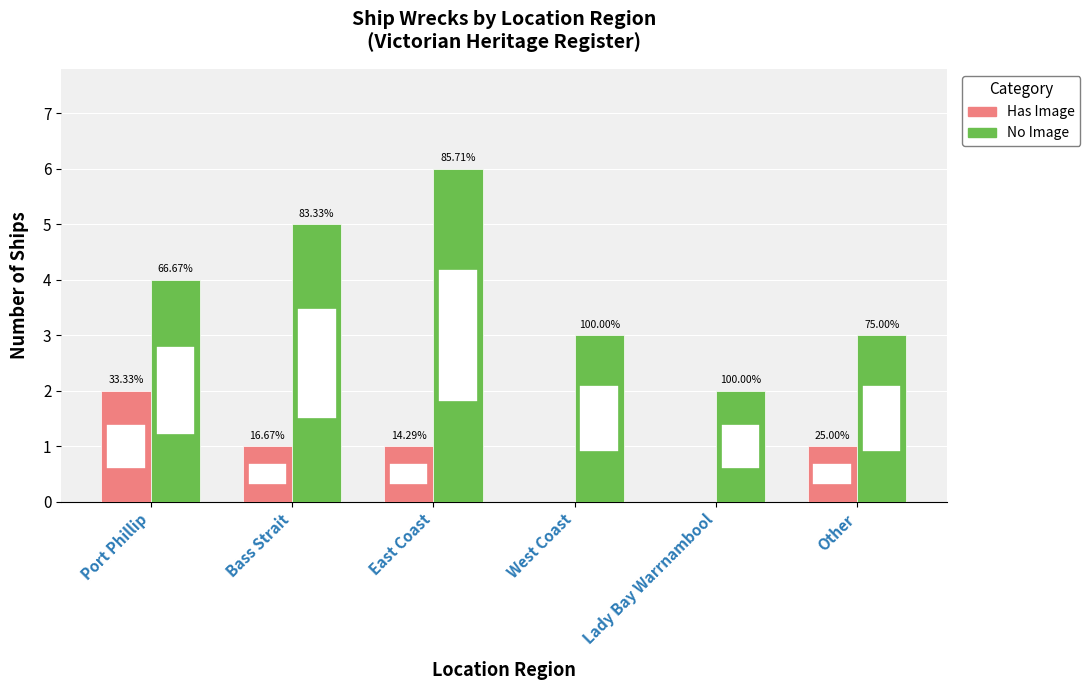

Does the chart contain stacked bars?

No